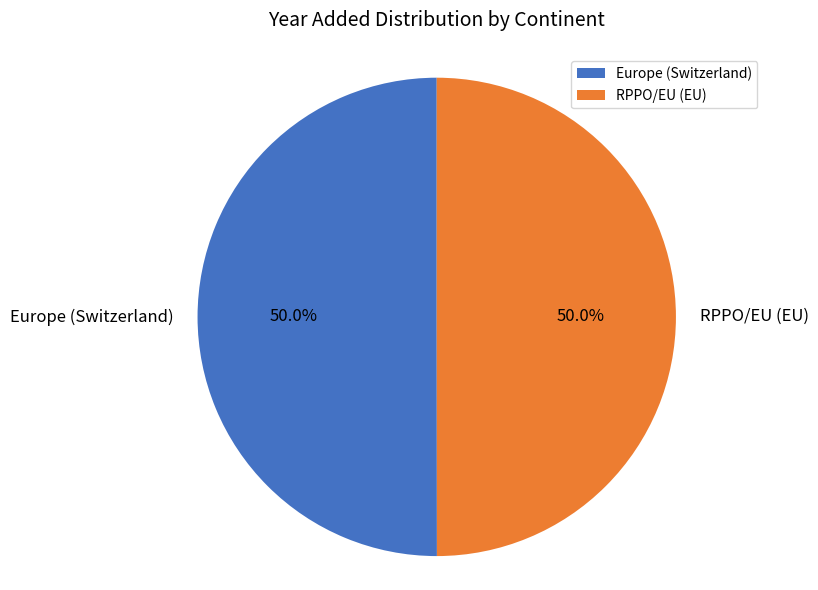

What is the total percentage of Europe (Switzerland) and RPPO/EU (EU)?

100.0%